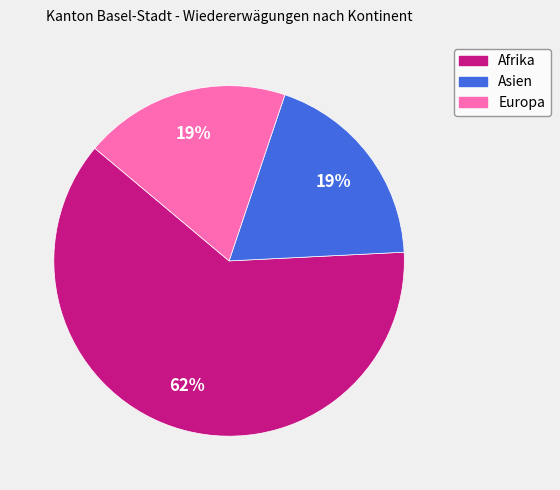

Does any single category account for the majority?

Yes